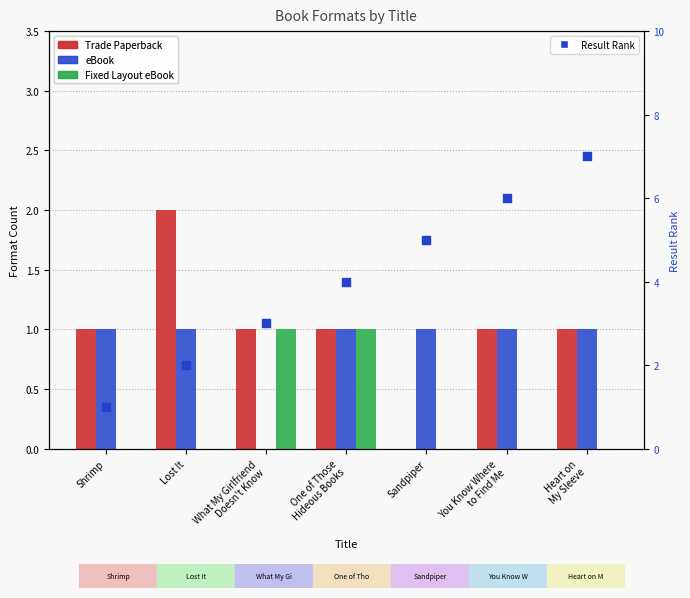

Which series has the widest spread of Y values?

Result Rank